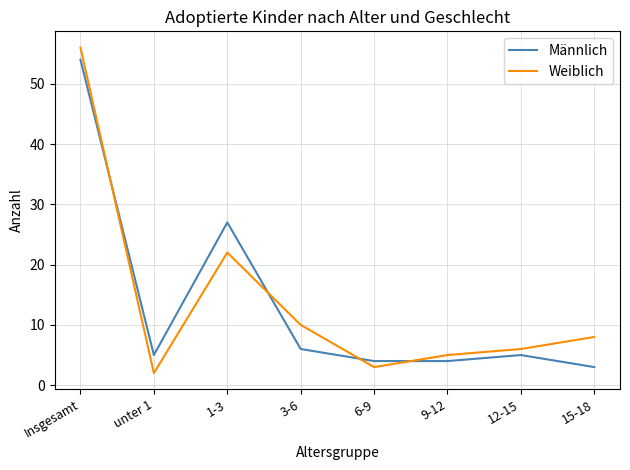

At which label is Männlich closest to 28?

1-3